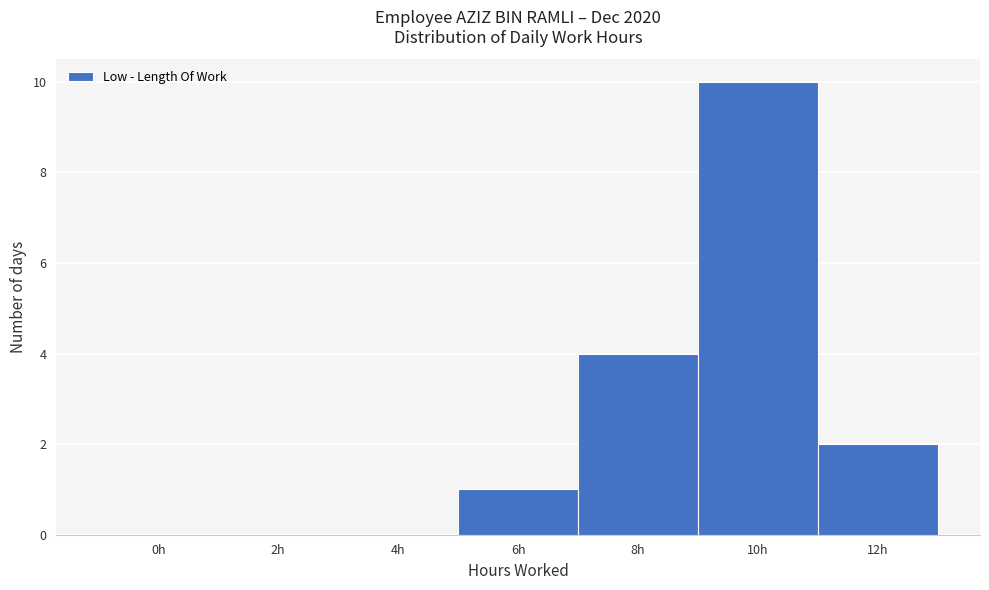

Reading left to right, transcribe all the data shown in this chart.

0h=0	2h=0	4h=0	6h=1	8h=4	10h=10	12h=2